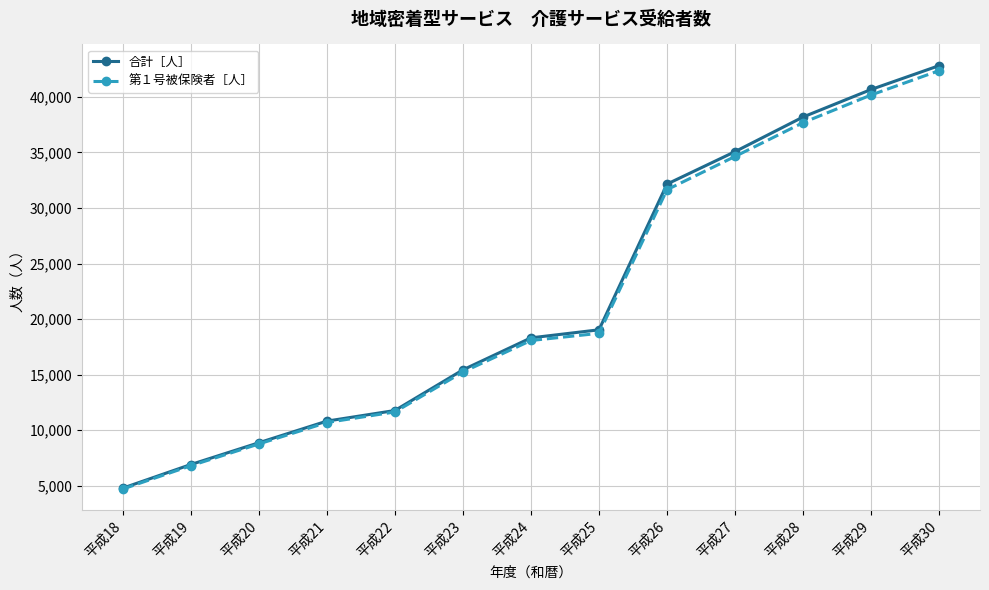

Which series changed the most between 平成19 and 平成23?

合計［人］